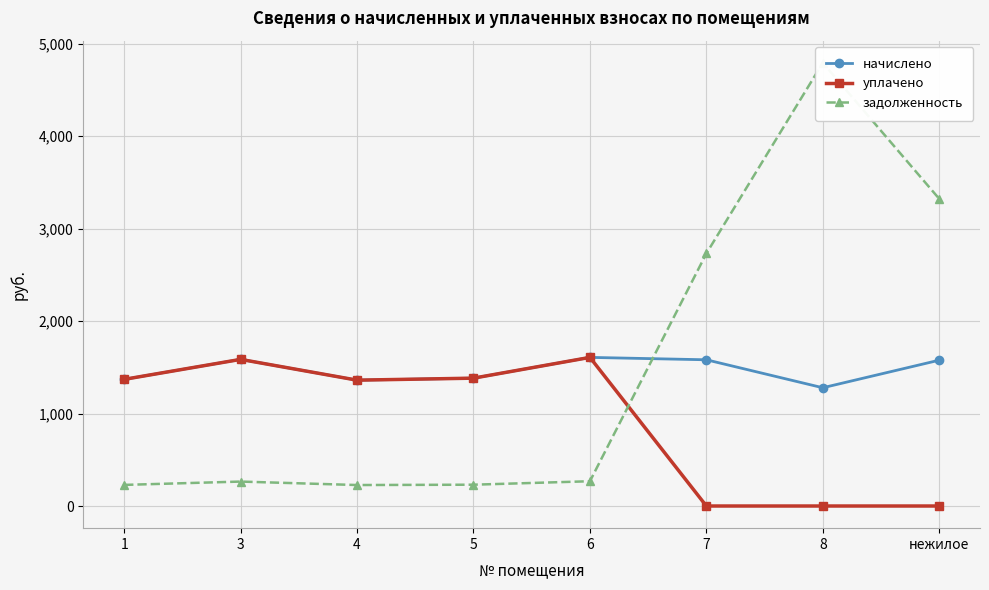

How many data points in задолженность are less than 267?

4